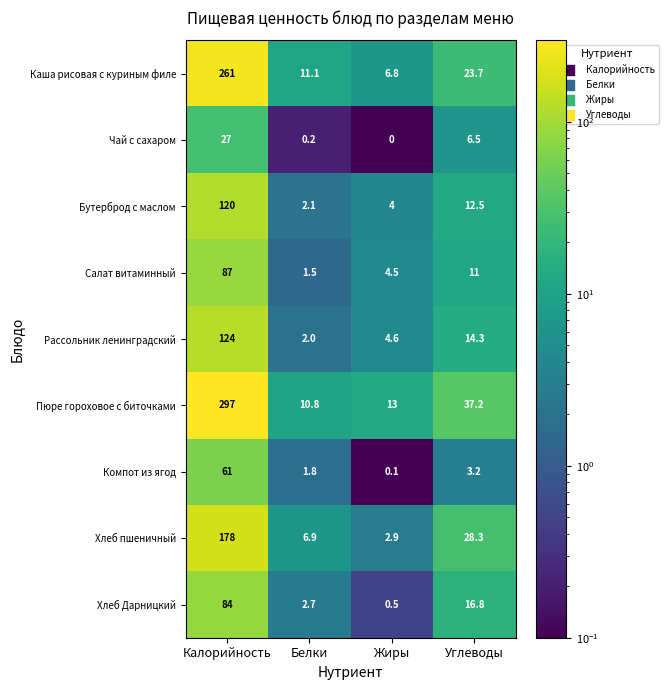

At which label does Каша рисовая с куриным филе reach its minimum?

Жиры